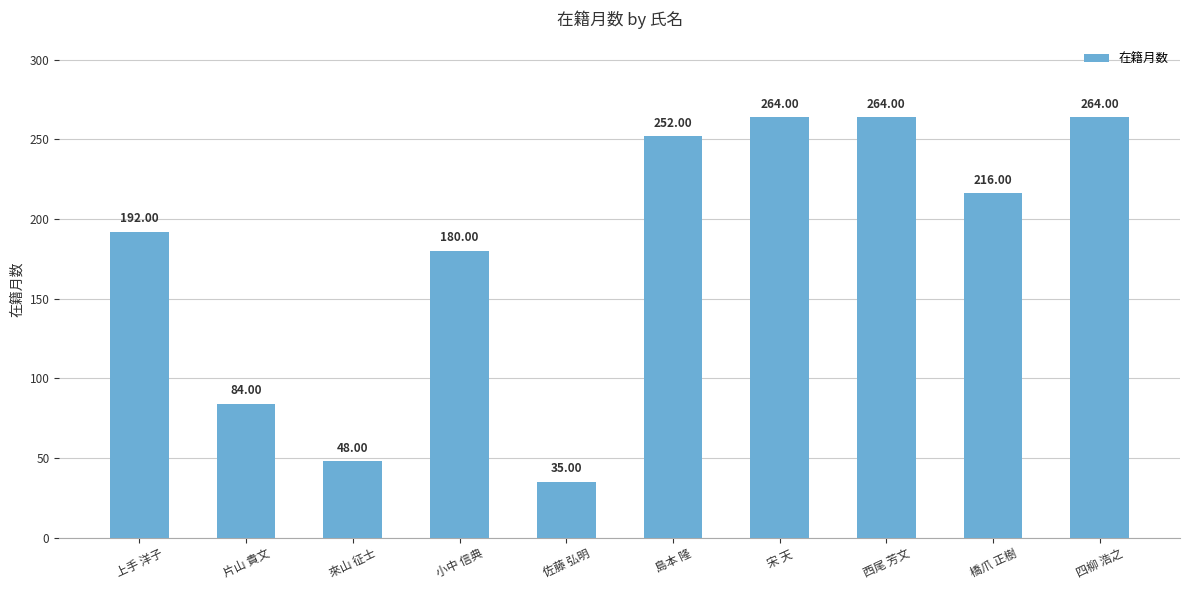

The value at 島本 隆 is 252. True or false?

True